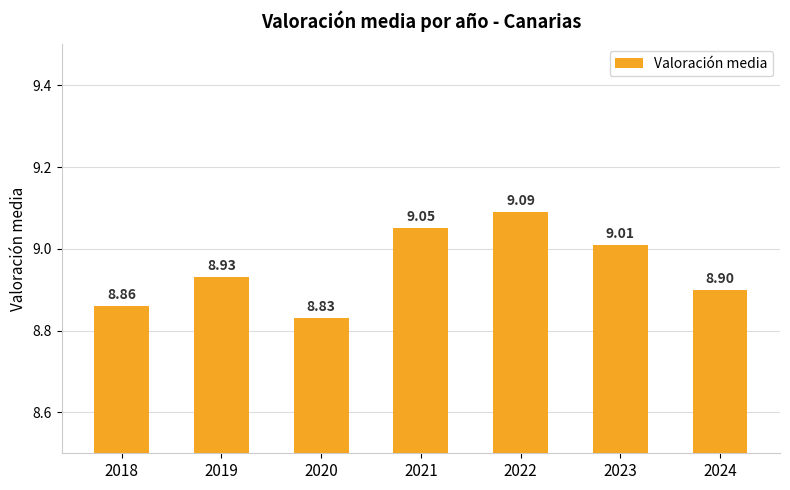

What is the minimum value shown in the chart?

8.8